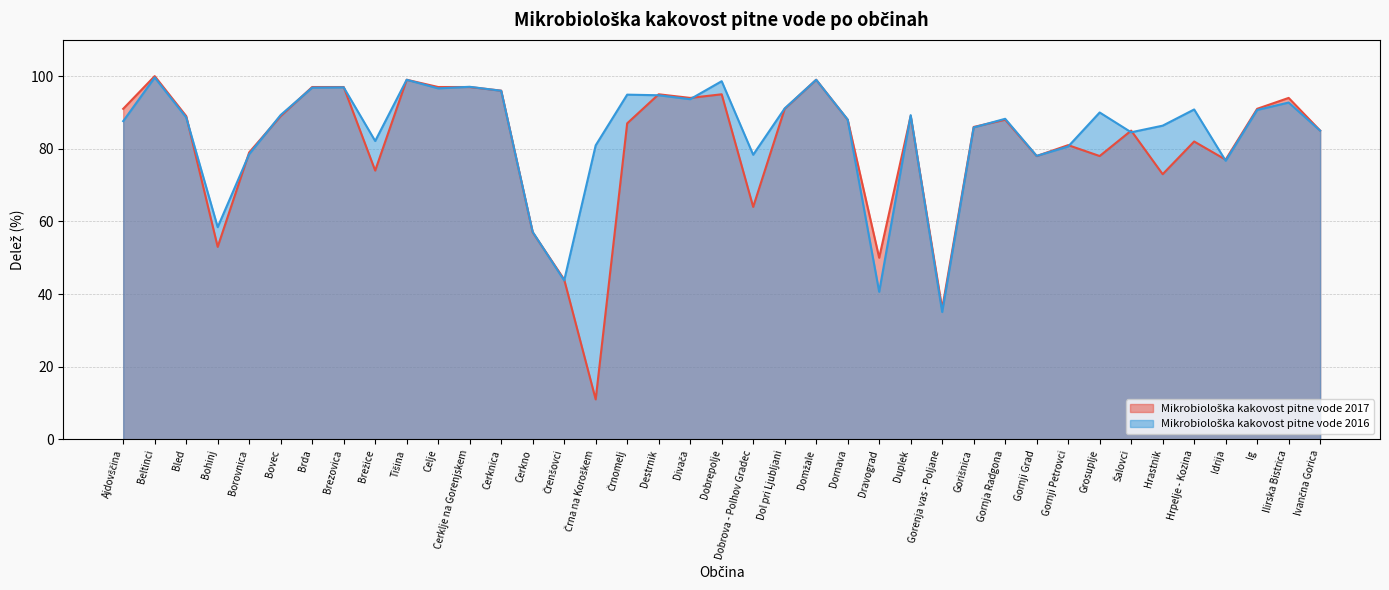

What position from the right is Hrpelje - Kozina?

5